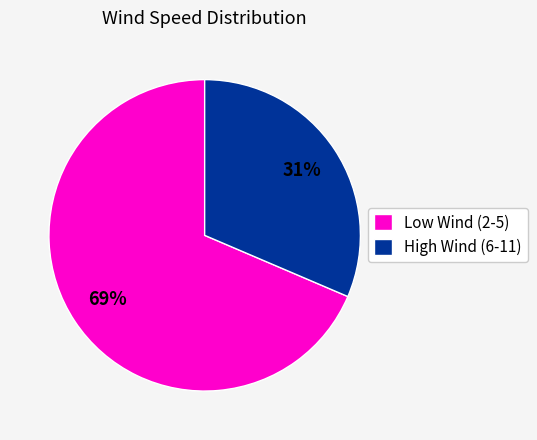

Between Low Wind (2-5) and High Wind (6-11), which is larger?

Low Wind (2-5)